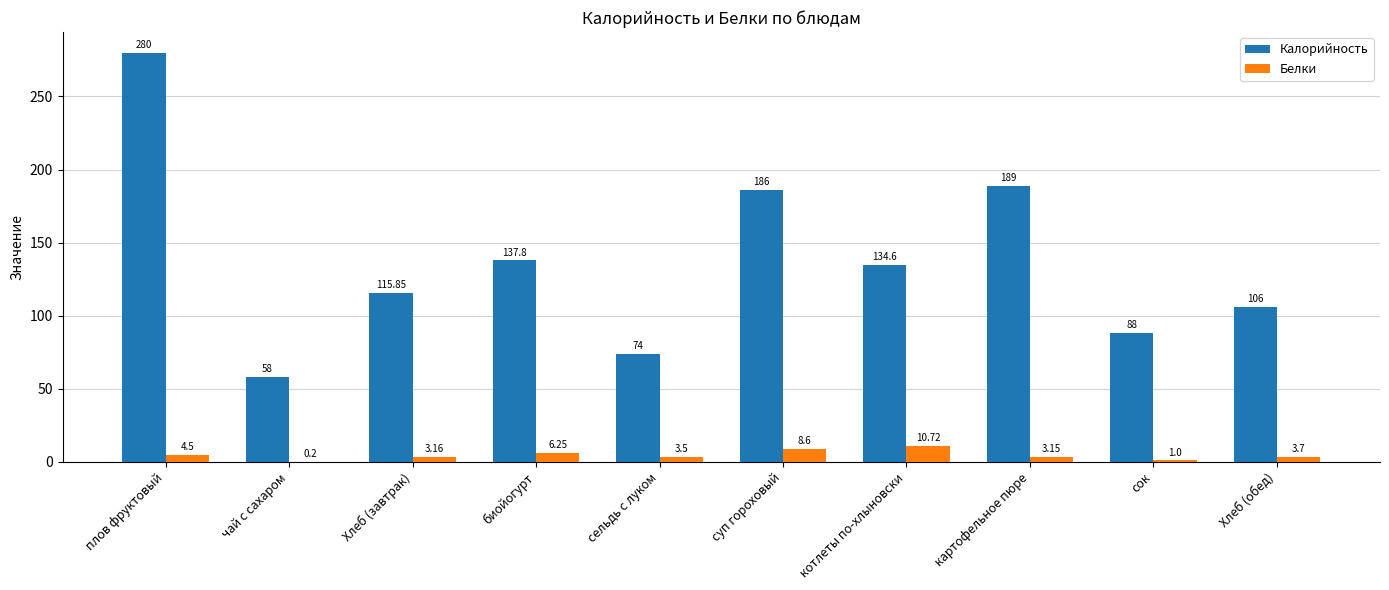

What is the maximum value shown in the chart?

280.0